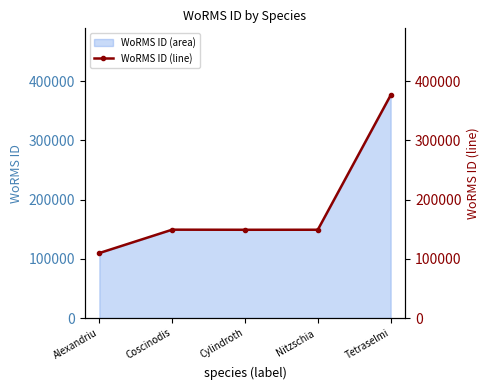

How many data points does each series have?

5